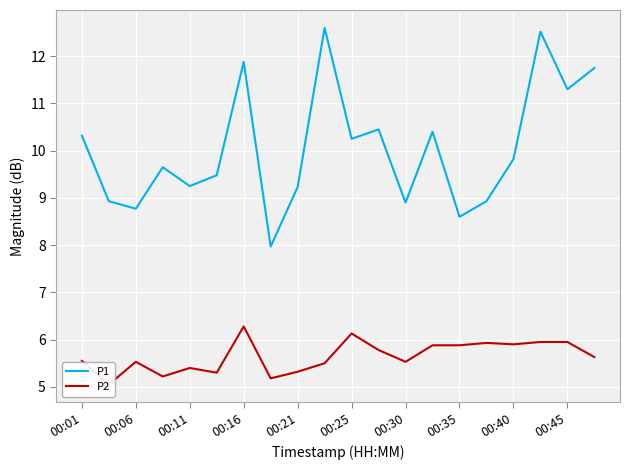

What is the maximum value for P1?

12.6